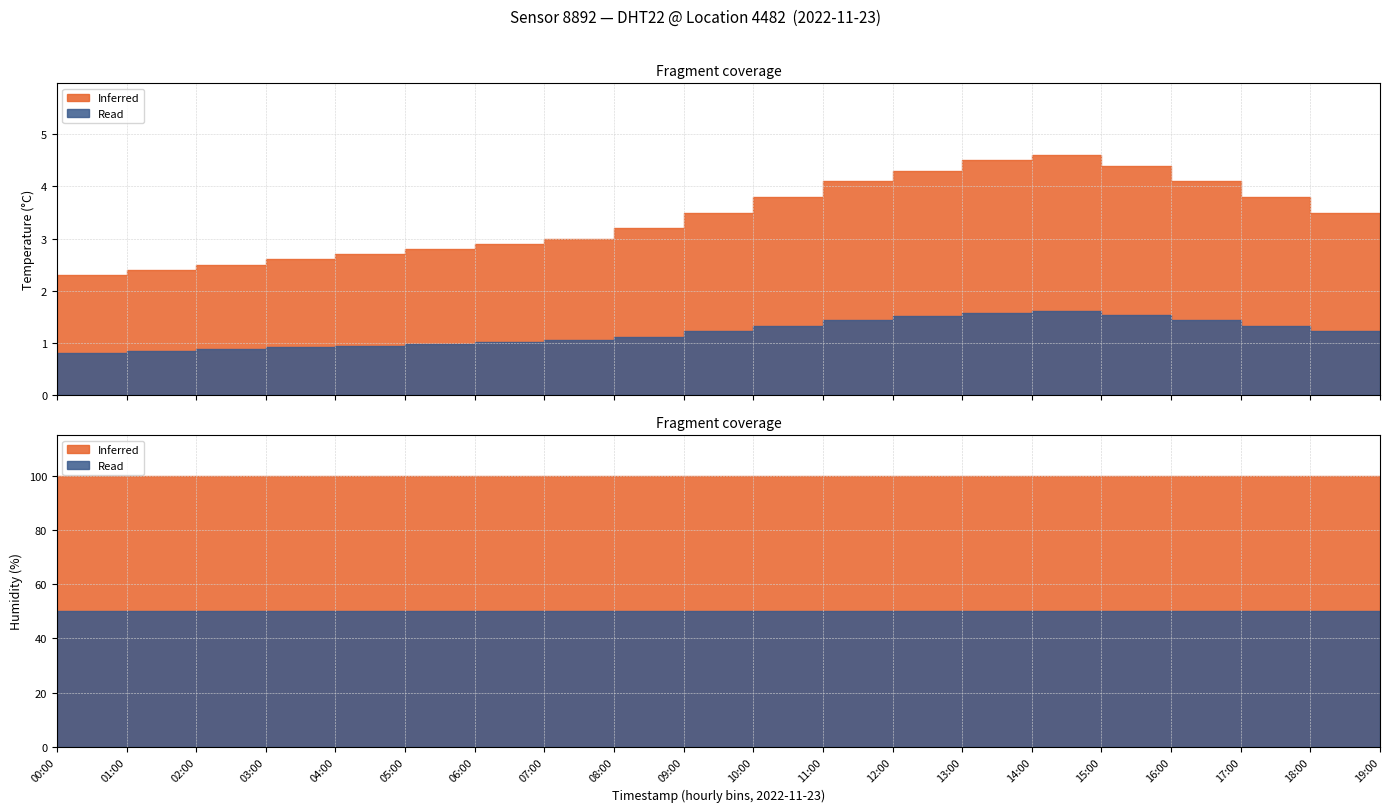

At how many categories does at least one series exceed 2?

20